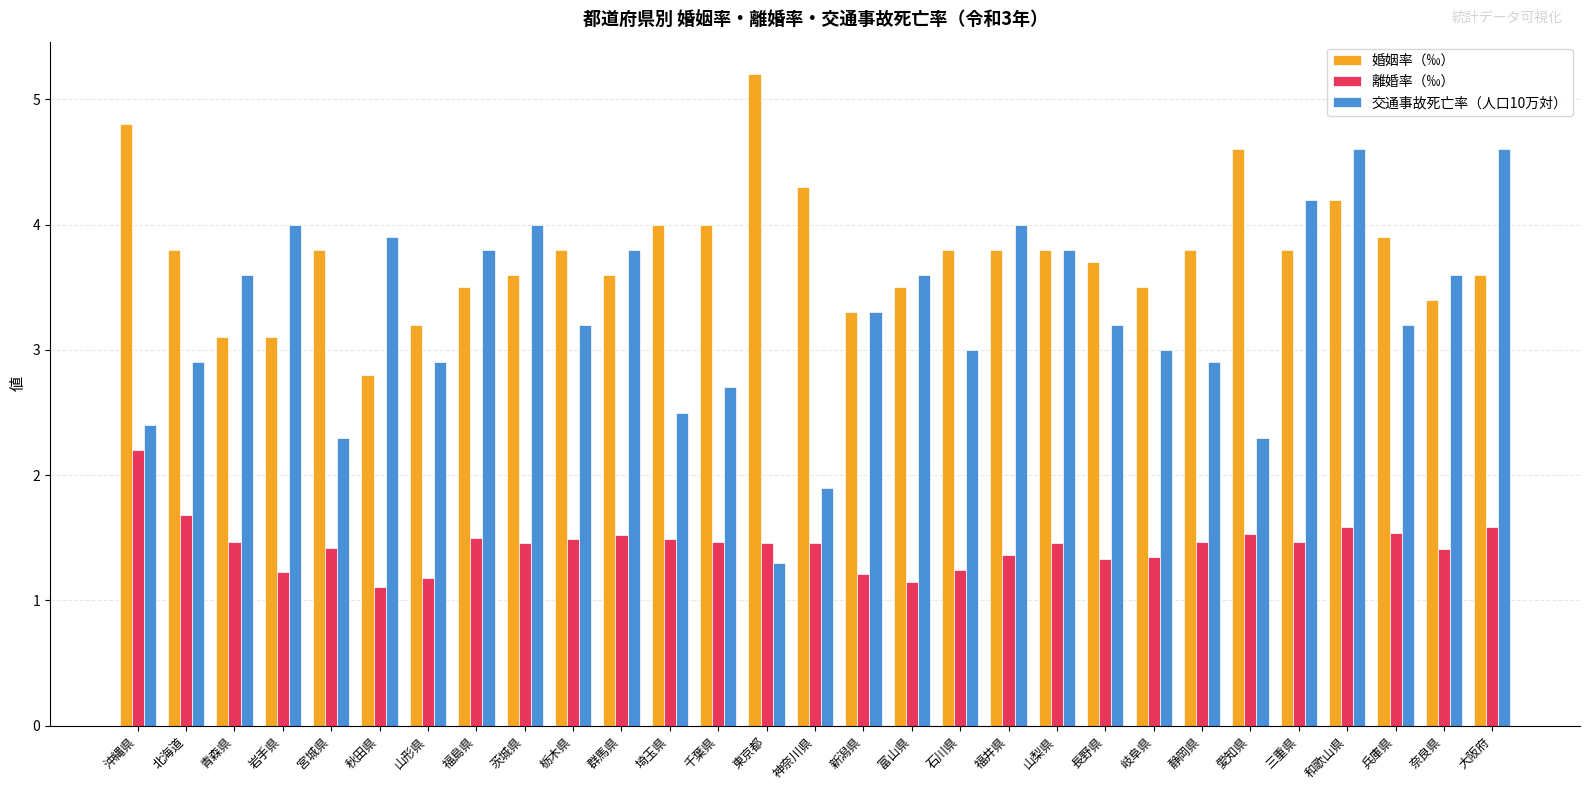

What value does the 婚姻率（‰） series have at 富山県?

3.5